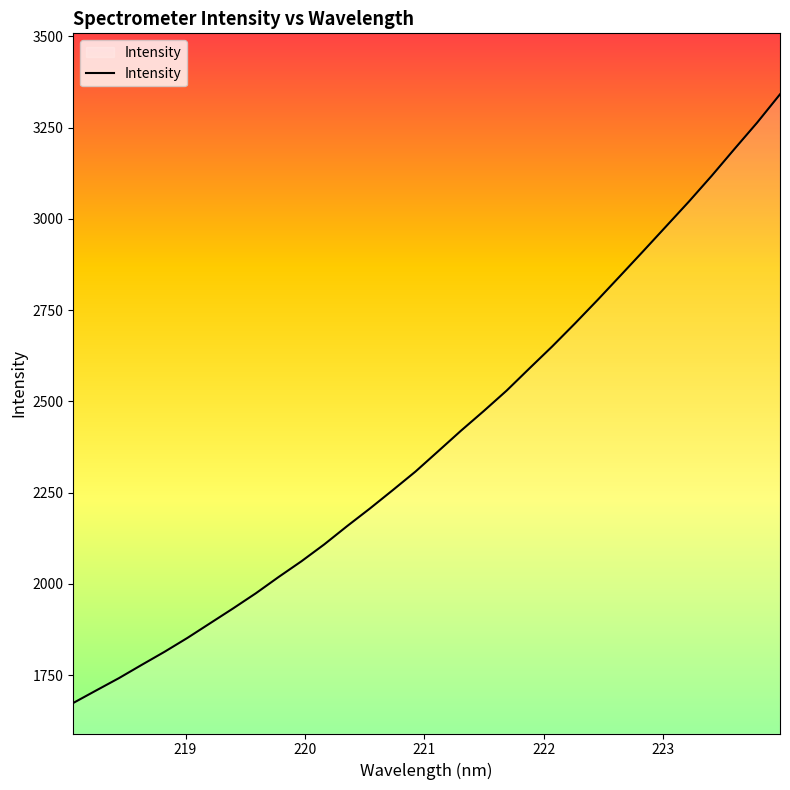

What is the smallest value displayed?

1673.5